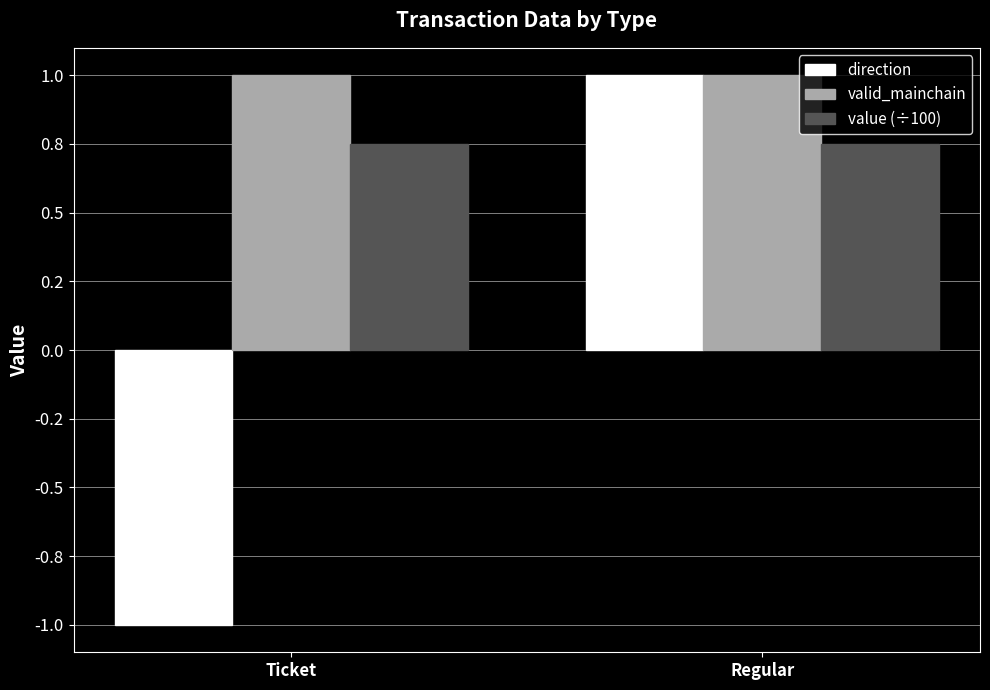

Reading left to right, what are all the values shown in this chart?

direction: Ticket=-1.0	Regular=1.0
valid_mainchain: Ticket=1.0	Regular=1.0
value (÷100): Ticket=0.8	Regular=0.8